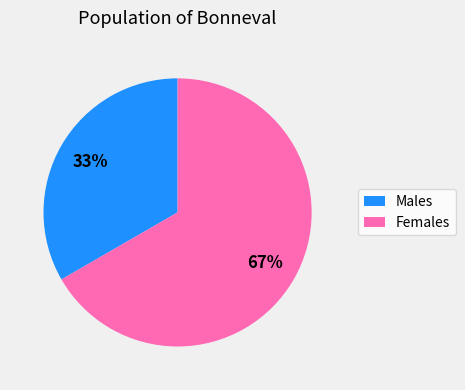

How many segments does this pie chart have?

2